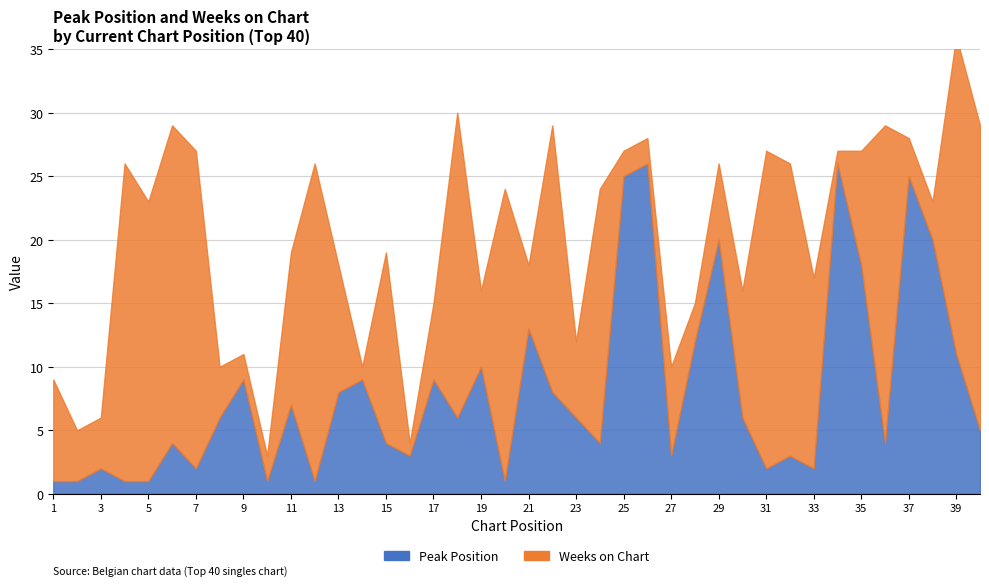

What is the total value across all series at 30?

16